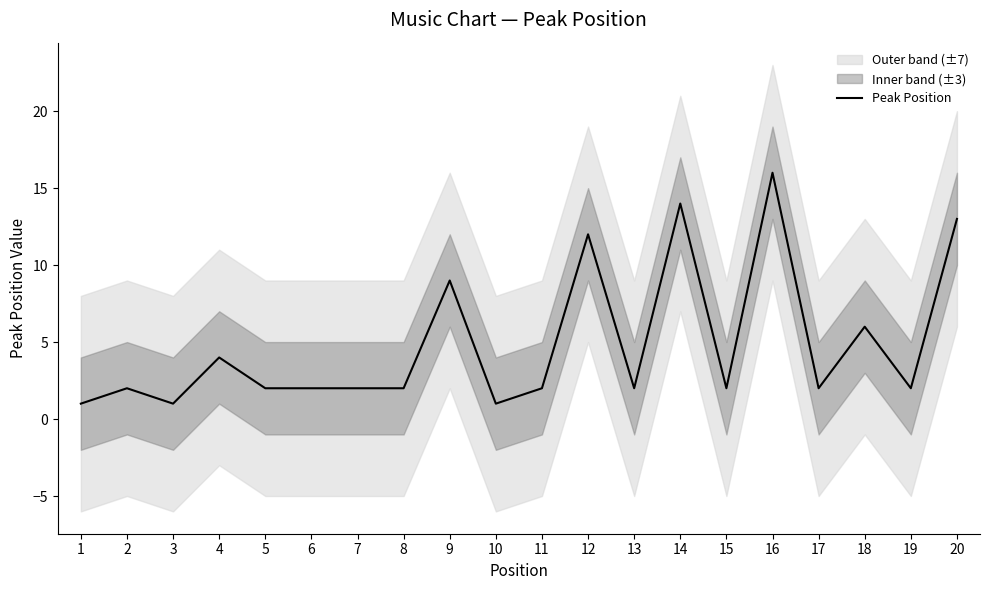

Which has a higher value, 9 or 8?

9